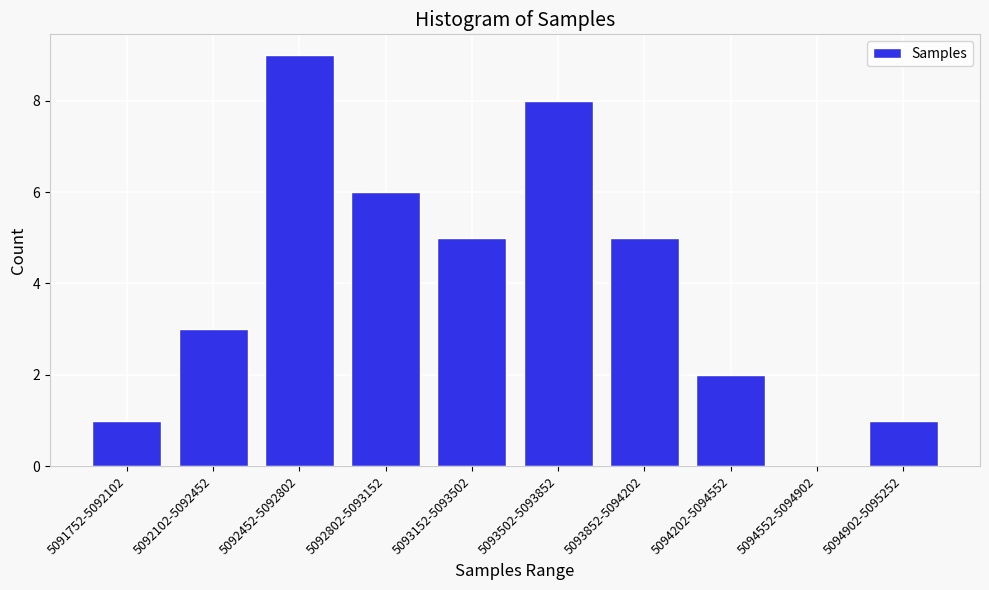

Reading right to left, what are all the values shown in this chart?

5094902-5095252=1	5094552-5094902=0	5094202-5094552=2	5093852-5094202=5	5093502-5093852=8	5093152-5093502=5	5092802-5093152=6	5092452-5092802=9	5092102-5092452=3	5091752-5092102=1